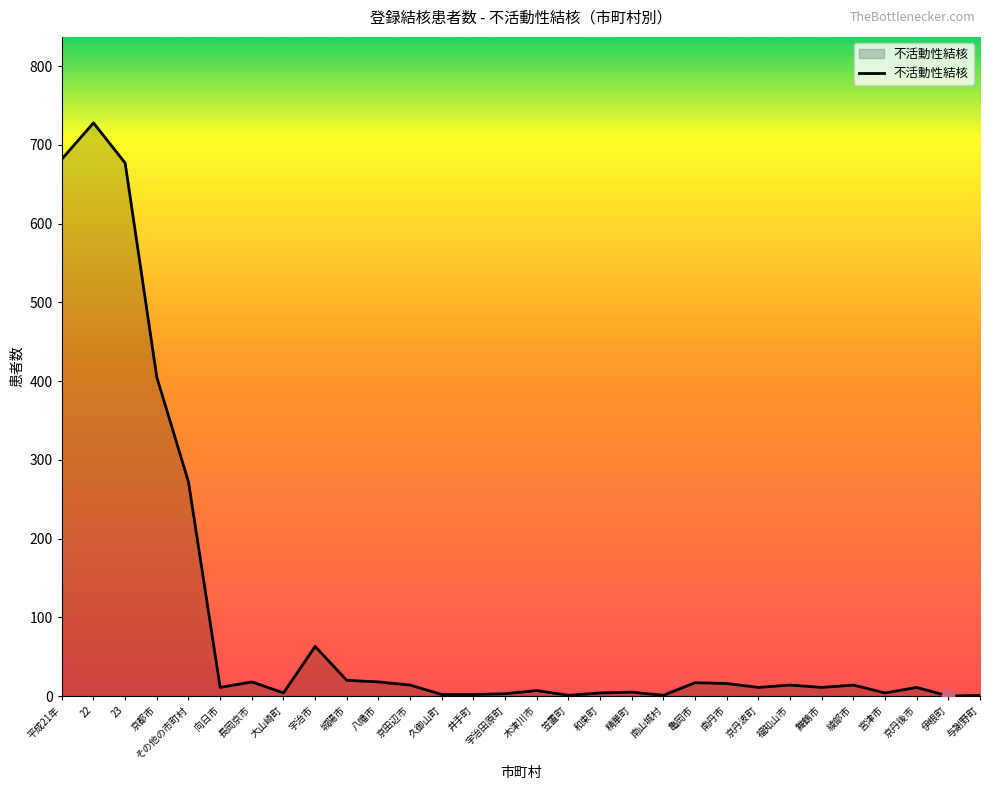

What is the change in value from 22 to 精華町?

-723